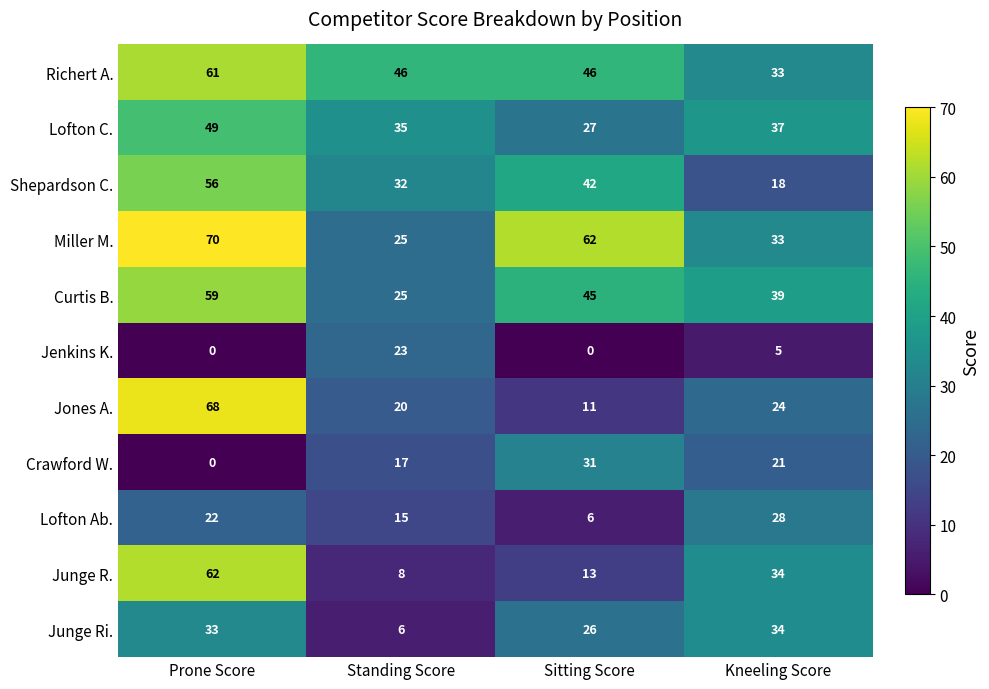

What is the total value across all series at Sitting Score?

309